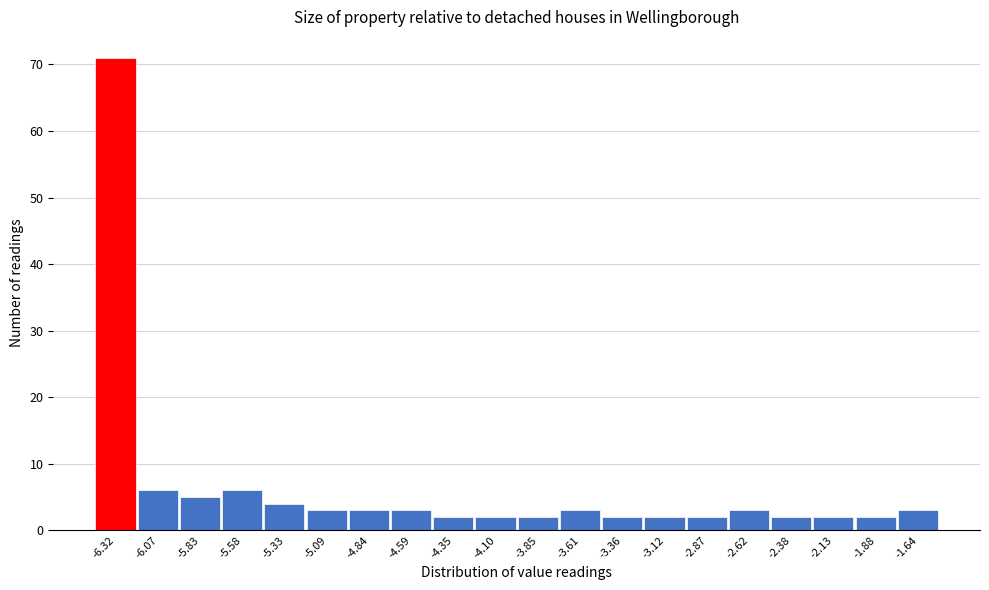

Reading left to right, transcribe all the data shown in this chart.

71	6	5	6	4	3	3	3	2	2	2	3	2	2	2	3	2	2	2	3